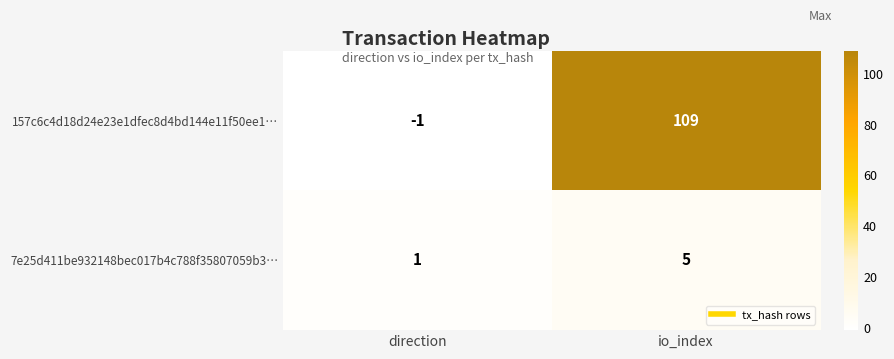

Reading left to right, list all the values displayed in this chart.

157c6c4d18d24e23e1dfec8d4bd144e11f50ee1…: -1	109
7e25d411be932148bec017b4c788f35807059b3…: 1	5